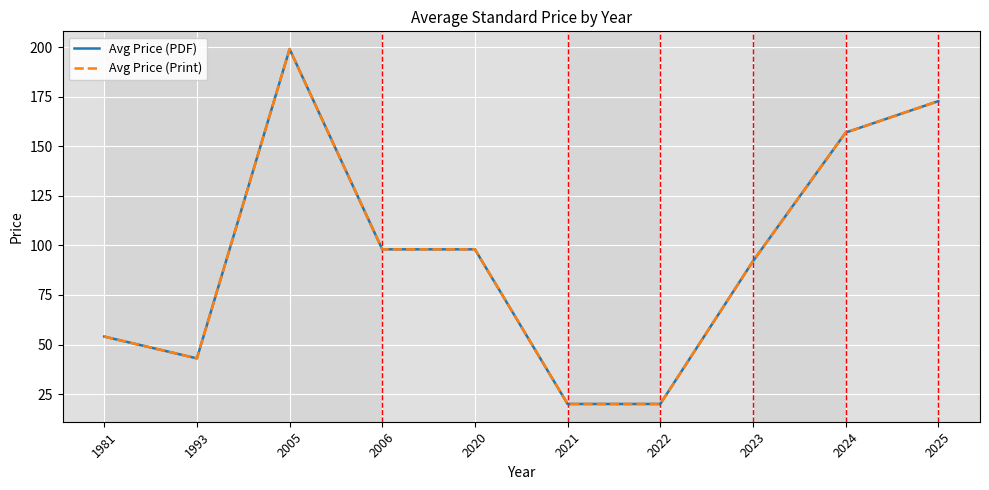

Which series has the largest range (max minus min)?

Avg Price (PDF)